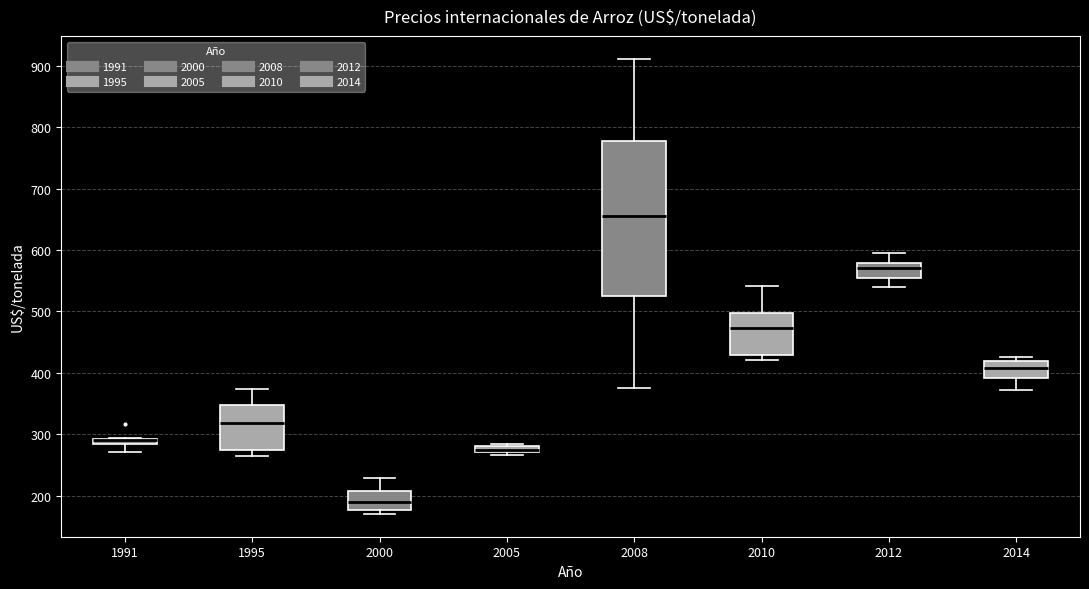

Where does the upper whisker of the box at x = 2012 end on the y-axis? The values are not printed on the chart, so give them approximately, as read against the axis.

600